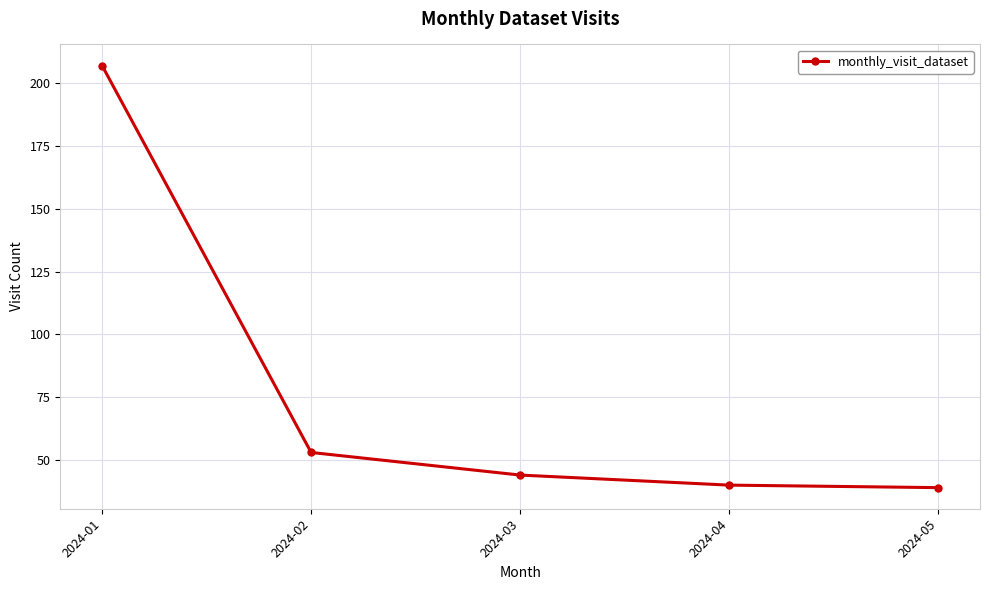

The value at 2024-04 is 40. True or false?

True